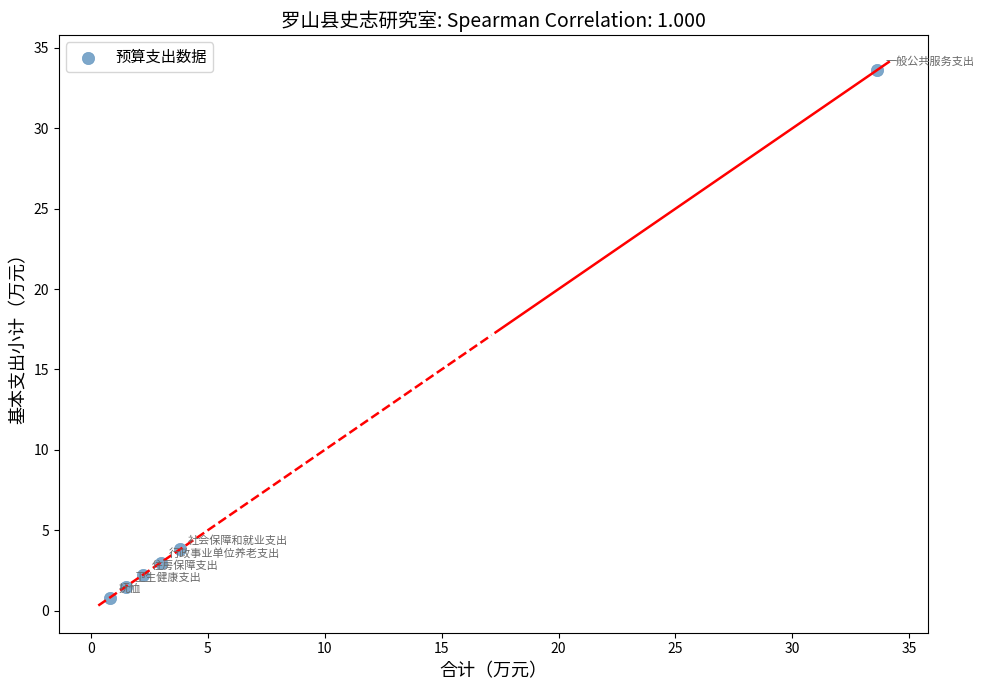

What Y value in the scatter plot is closest to 17?

3.8